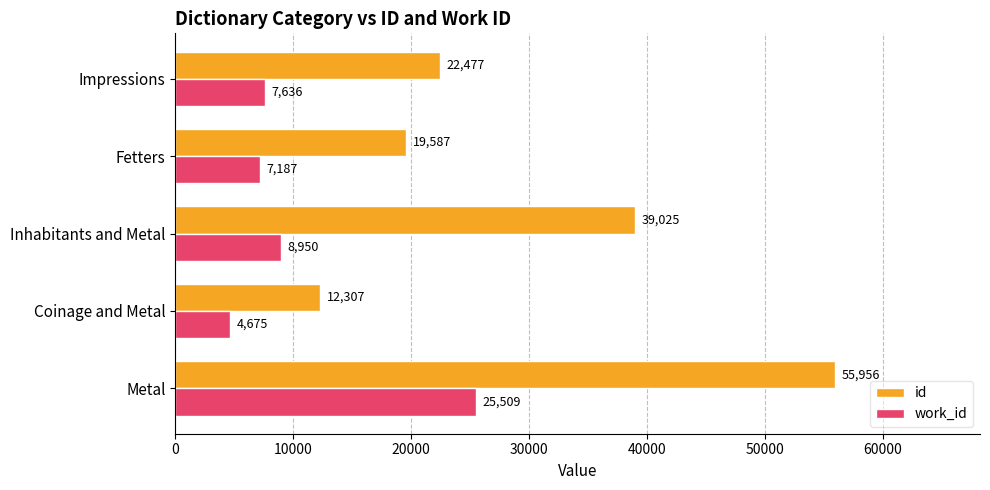

List the series in order of their overall mean, lowest first.

work_id, id